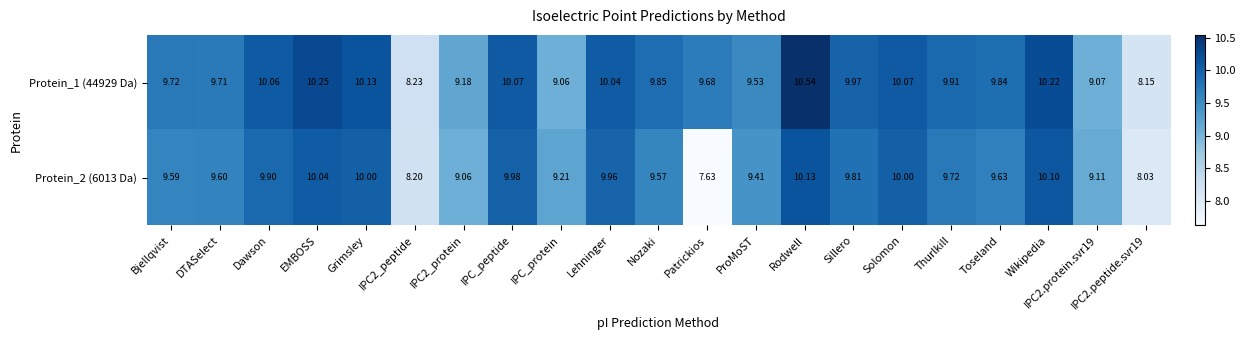

Which category has the lowest value across all series?

Patrickios